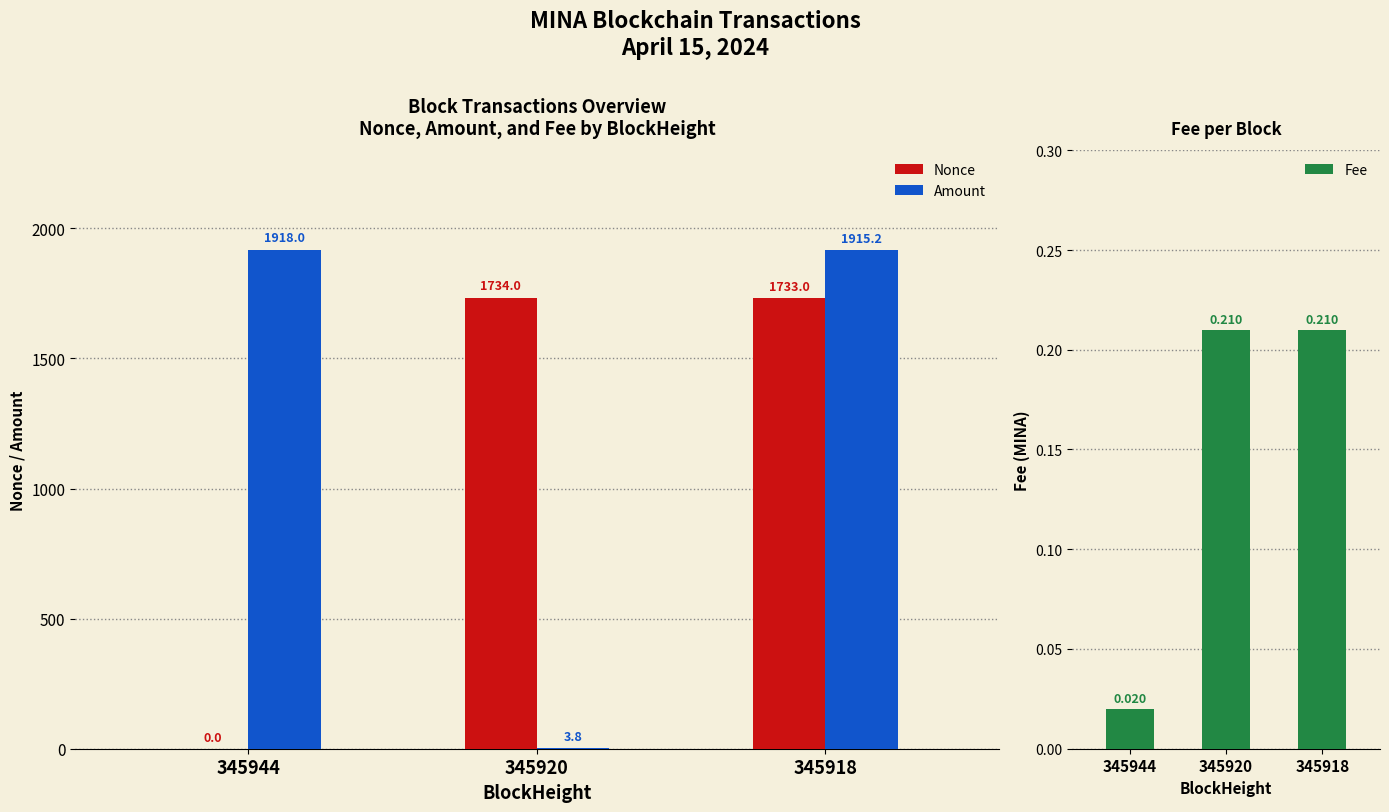

How many groups of bars are there?

3